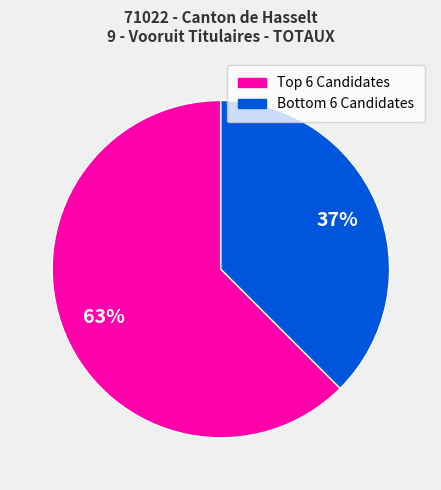

Does any single category account for the majority?

Yes